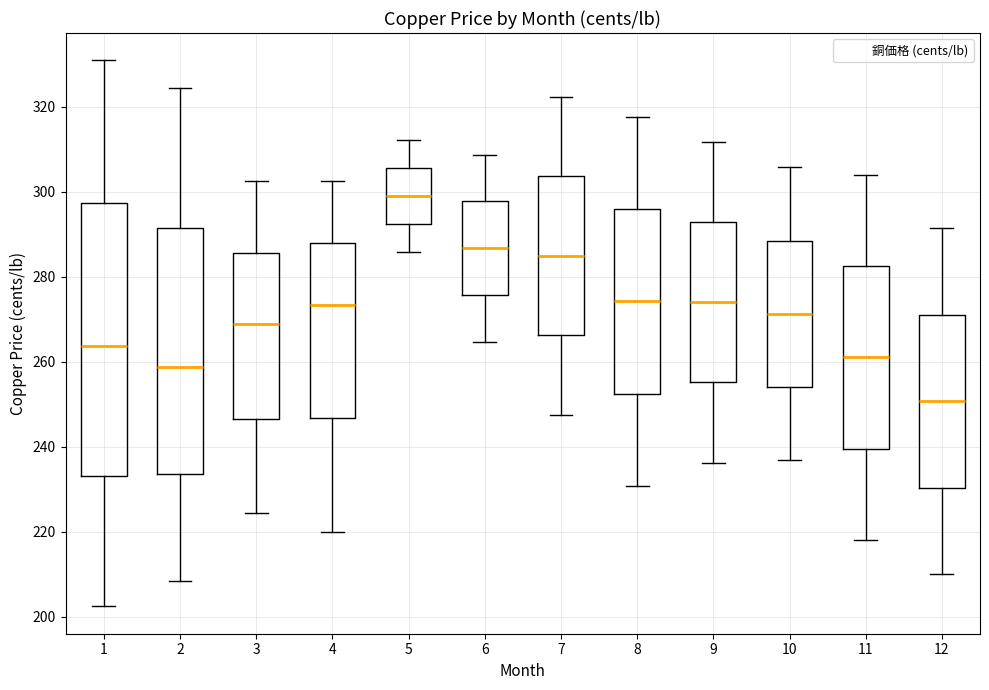

Where does the median line of the box at x = 6 sit on the y-axis? The values are not printed on the chart, so give them approximately, as read against the axis.

286